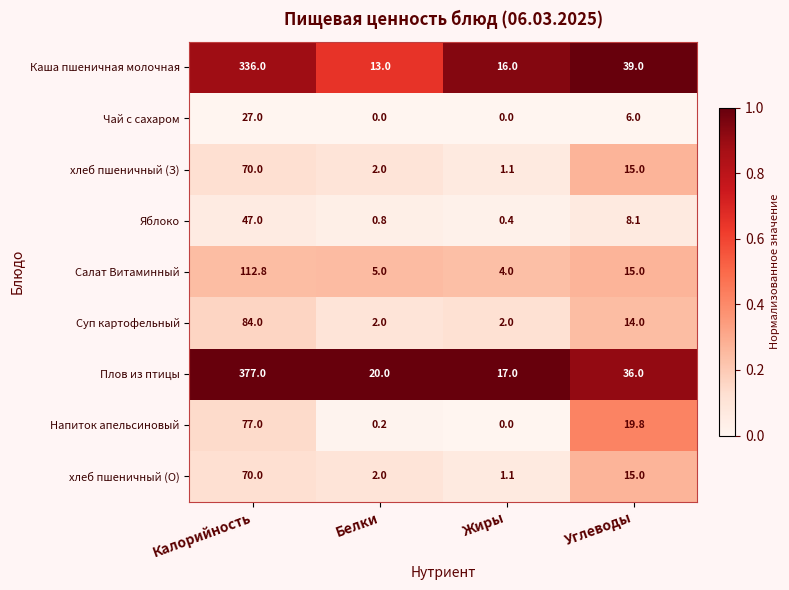

Which series has the largest total across all categories?

Плов из птицы